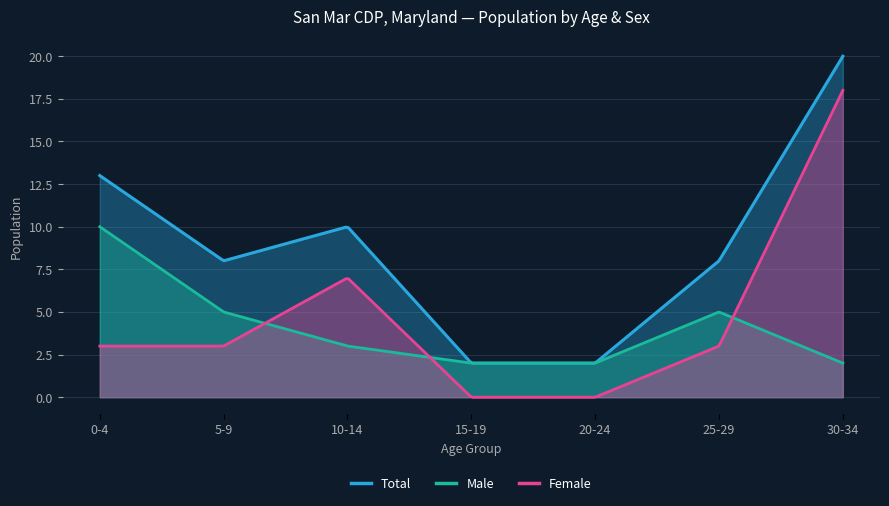

List the series in order of their peak value, highest first.

Total, Female, Male